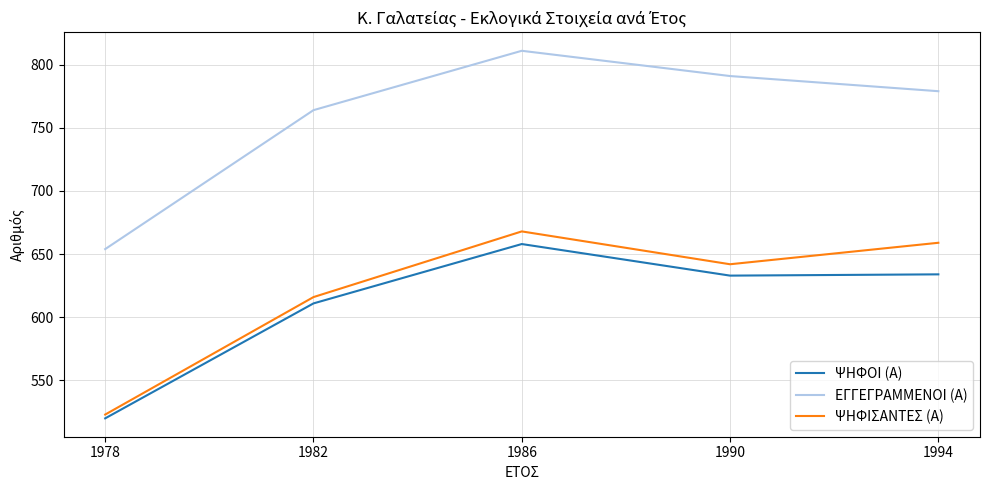

What value does the ΨΗΦΟΙ (Α) series have at 1994?

634